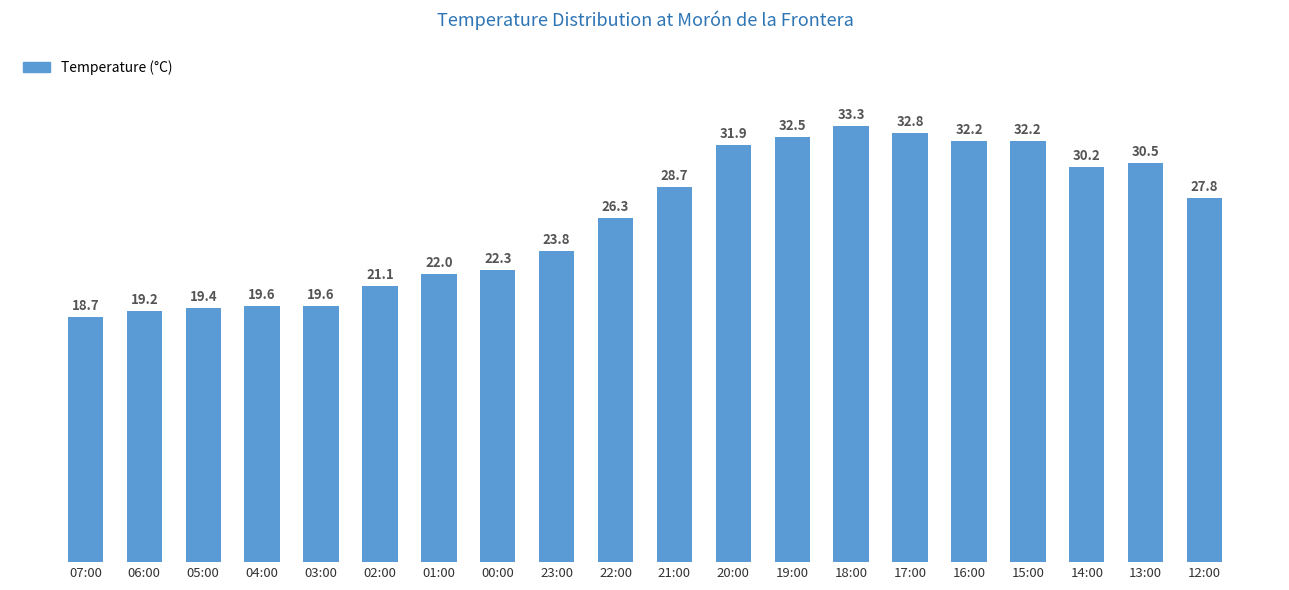

How many data points are less than 27?

10